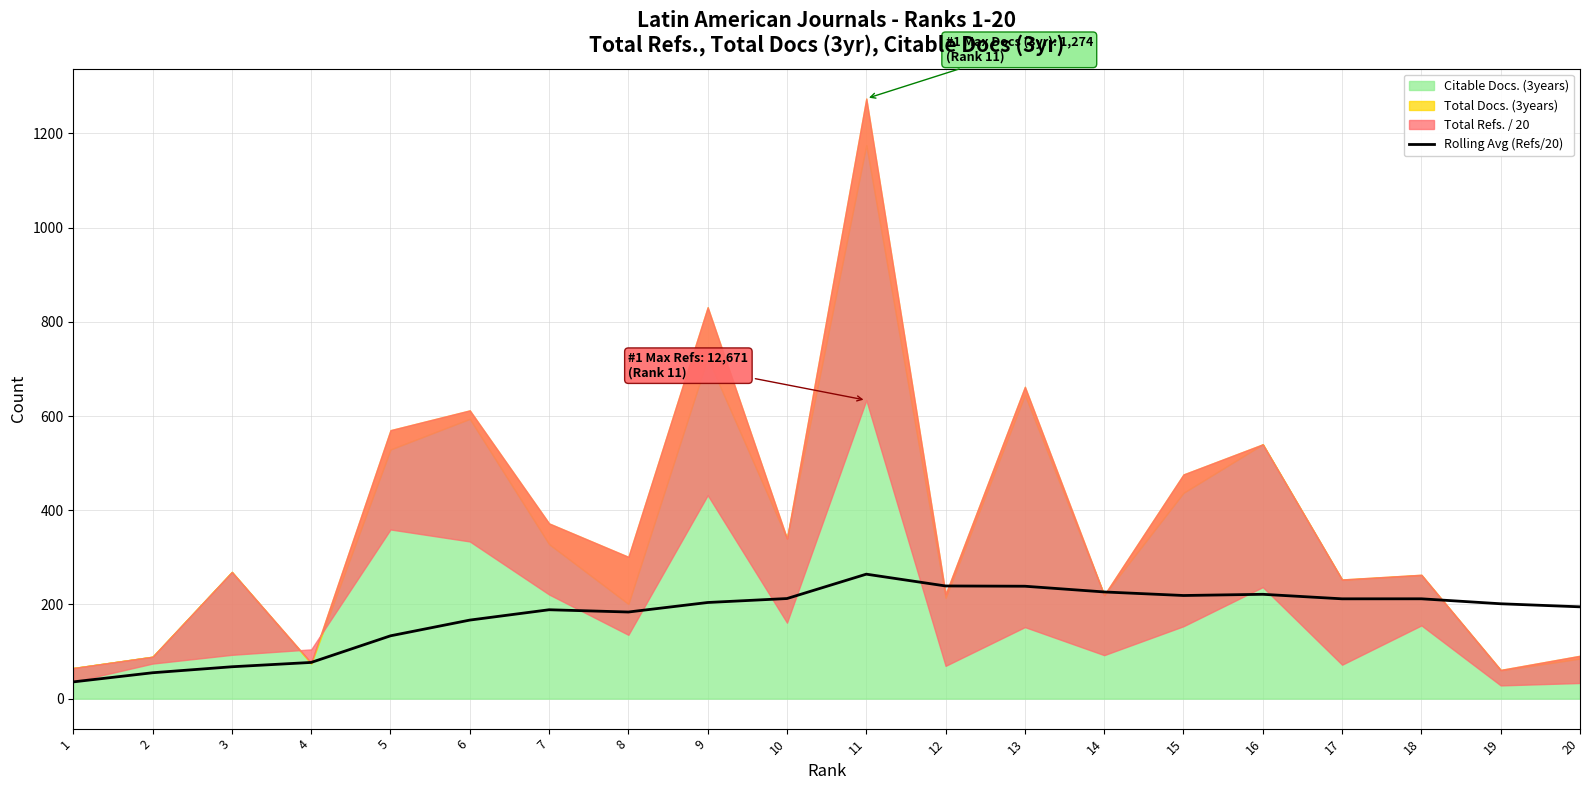

Which has a higher value, 10 or 17?

10